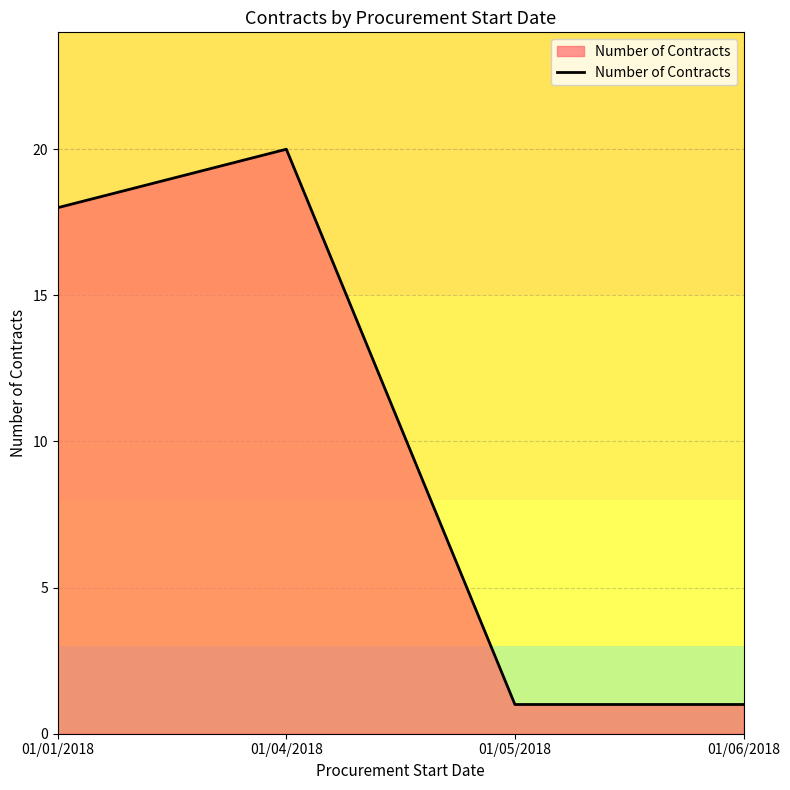

Where is the first local maximum?

01/04/2018